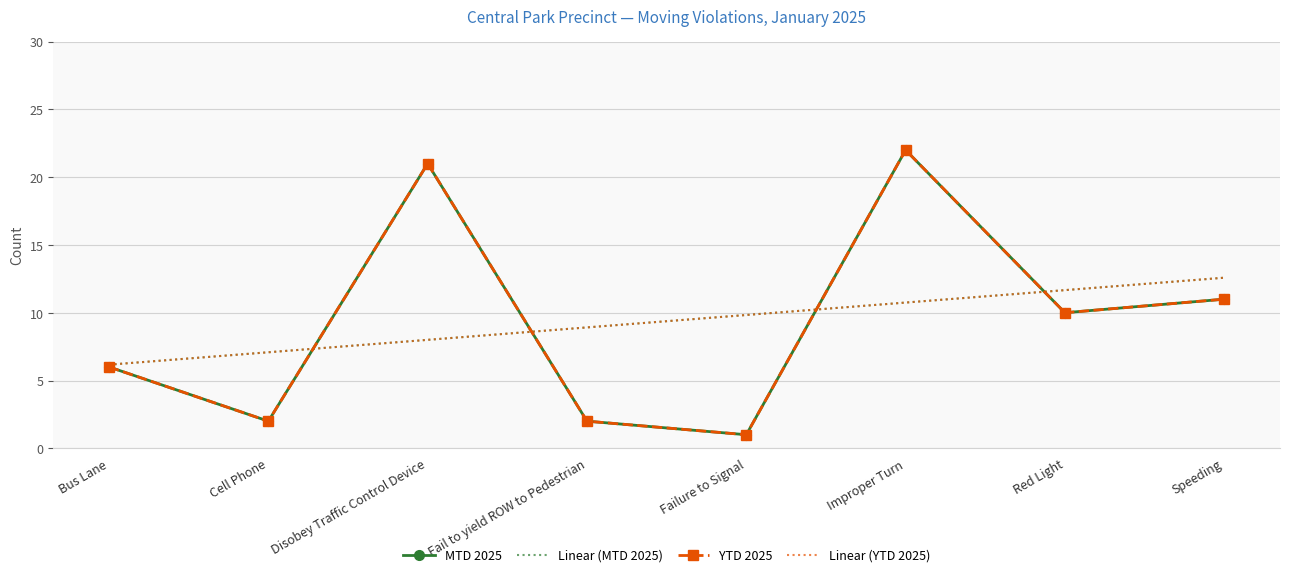

What is the maximum value shown in the chart?

22.0